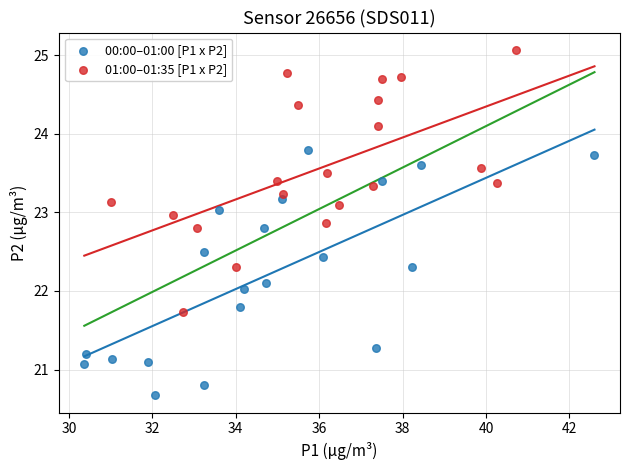

Which series contains the highest Y value?

01:00–01:35 [P1 x P2]